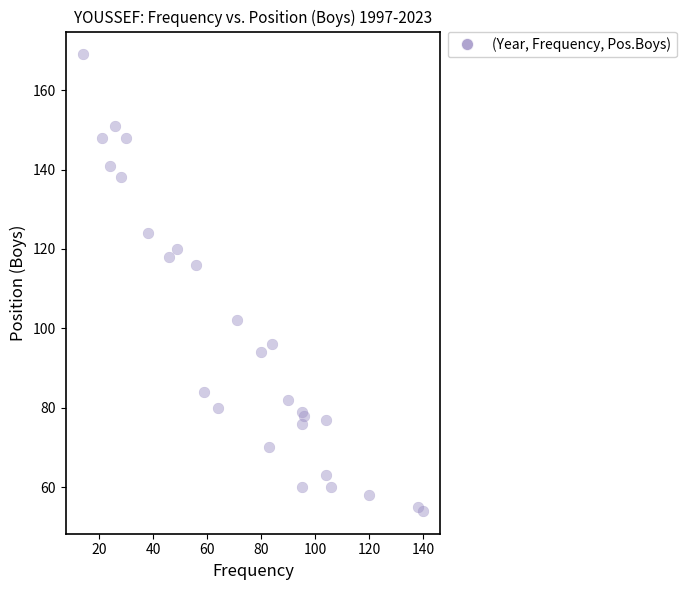

What Y value in the scatter plot is closest to 111?

116